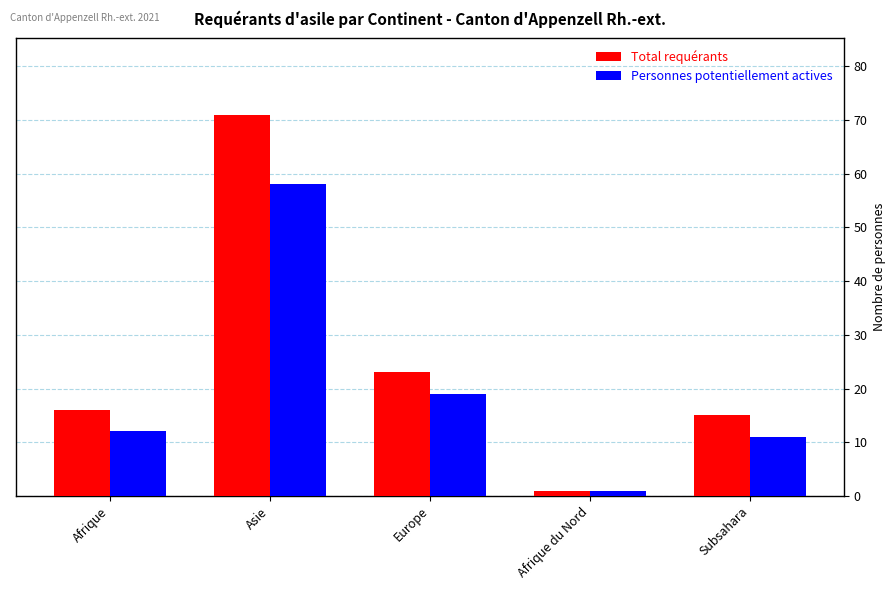

Rank the series by their maximum value, from lowest to highest.

Personnes potentiellement actives, Total requérants